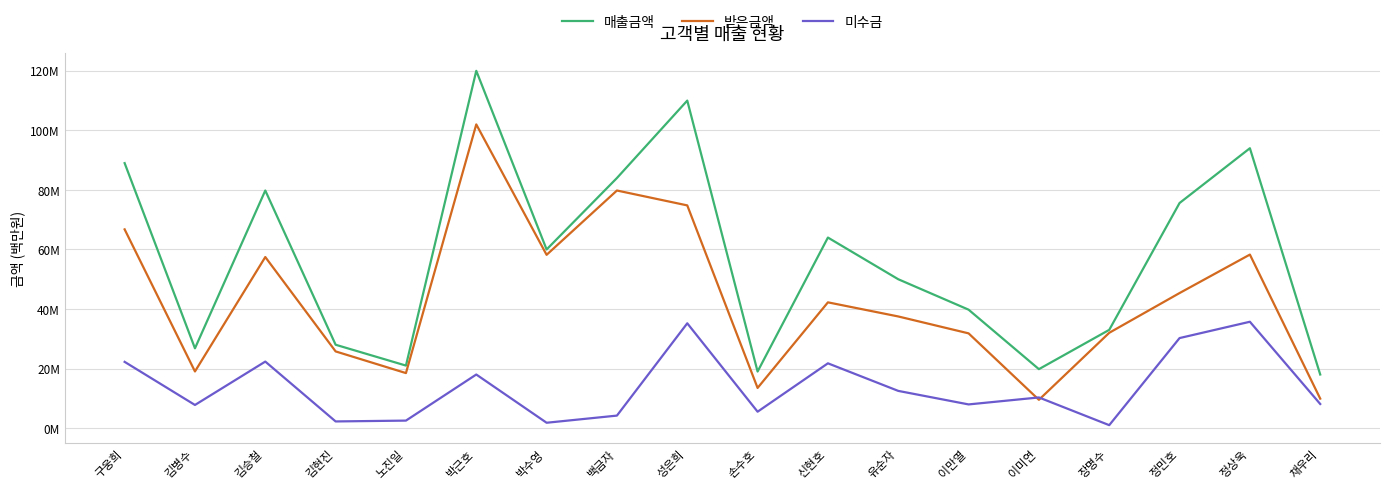

At which label does 매출금액 first exceed 60?

구웅희